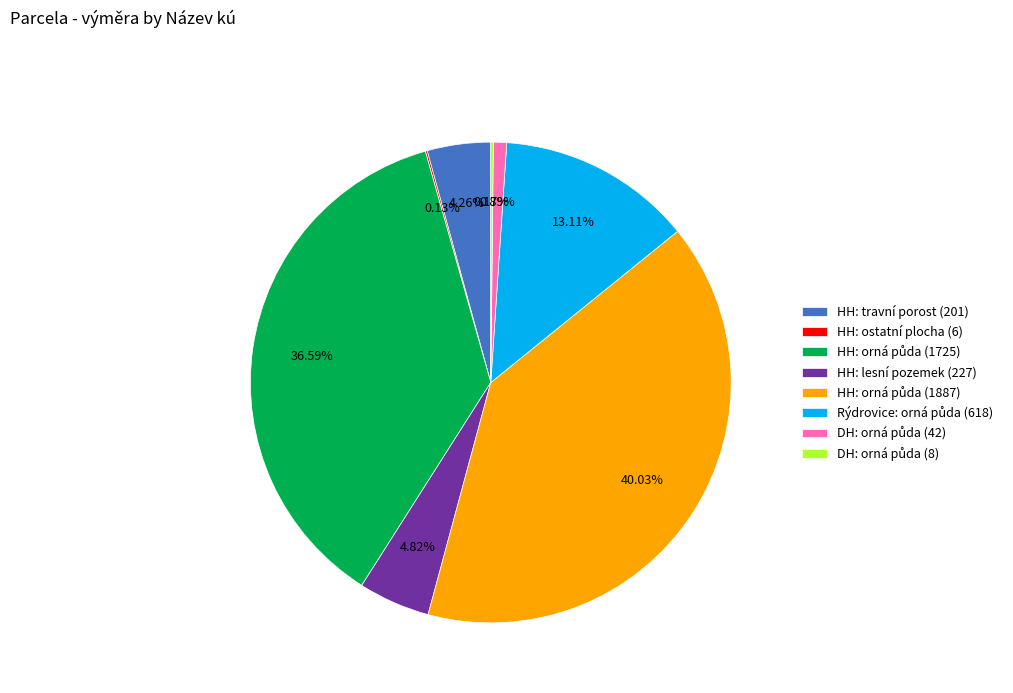

Which has a higher value, HH: travní porost (201) or HH: lesní pozemek (227)?

HH: lesní pozemek (227)